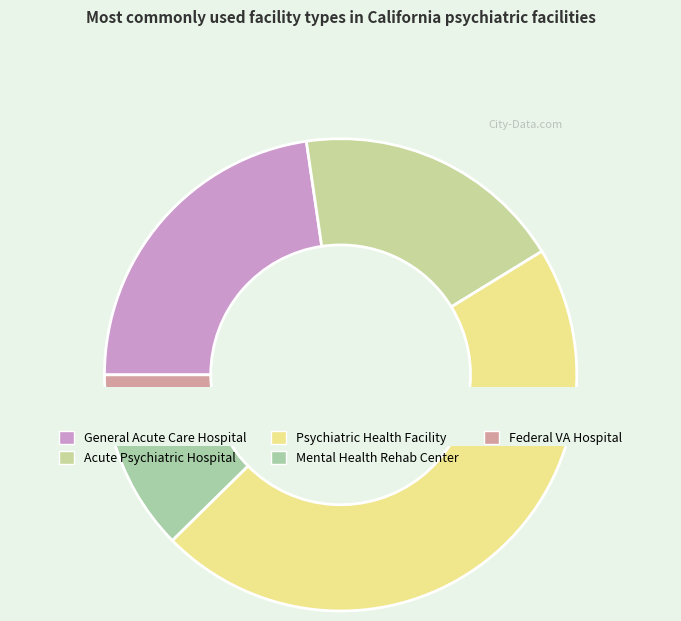

Count the number of slices in the pie.

5